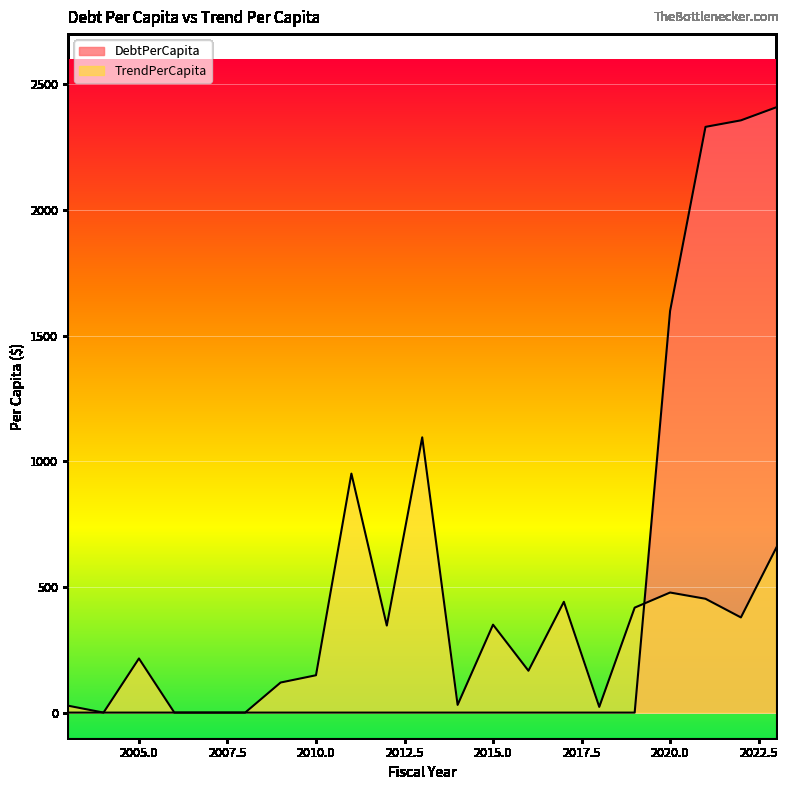

What are all the series names shown in the legend?

DebtPerCapita, TrendPerCapita